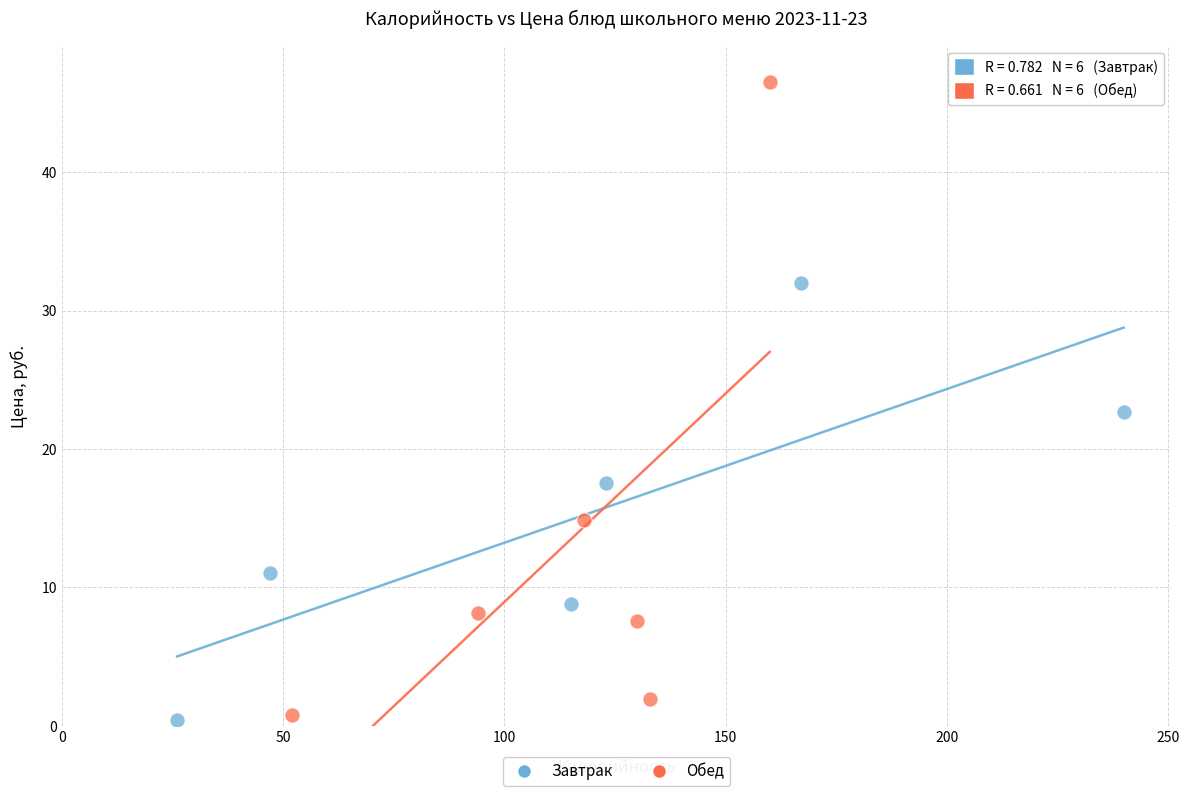

Which series reaches the maximum Y coordinate?

Обед